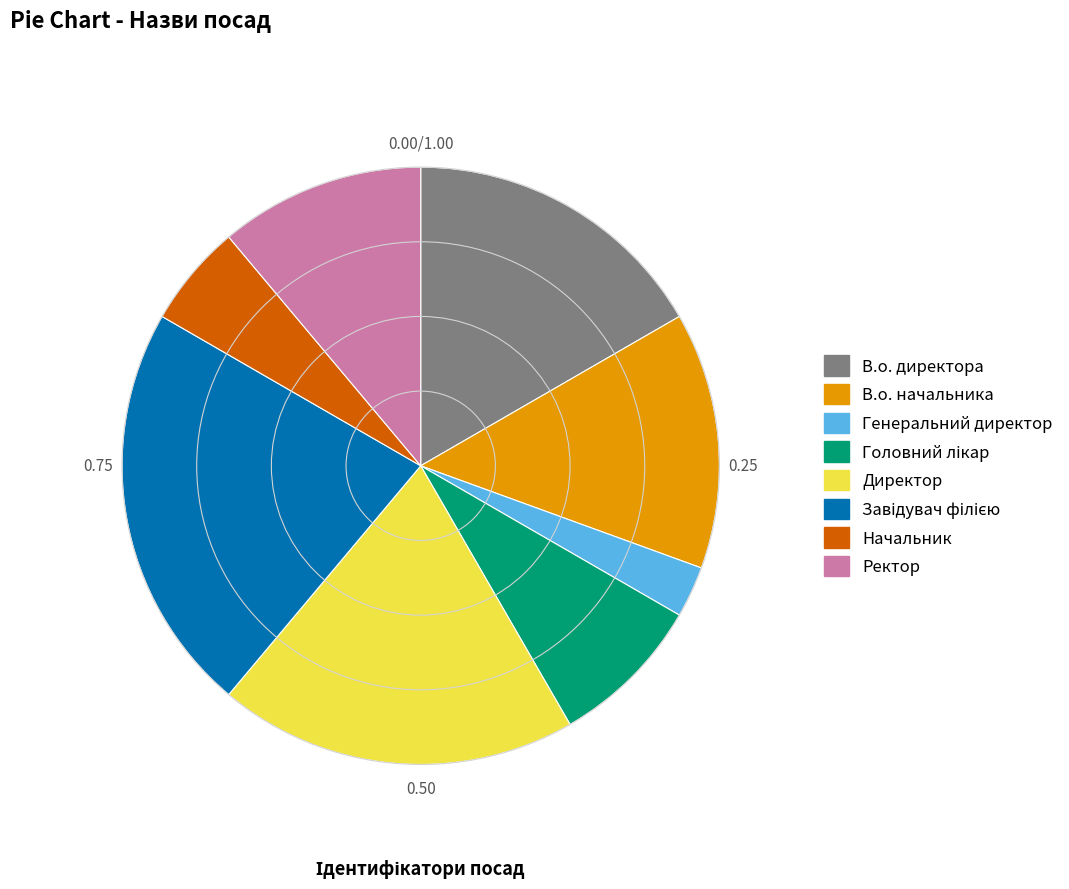

Is В.о. директора the majority of the pie?

No